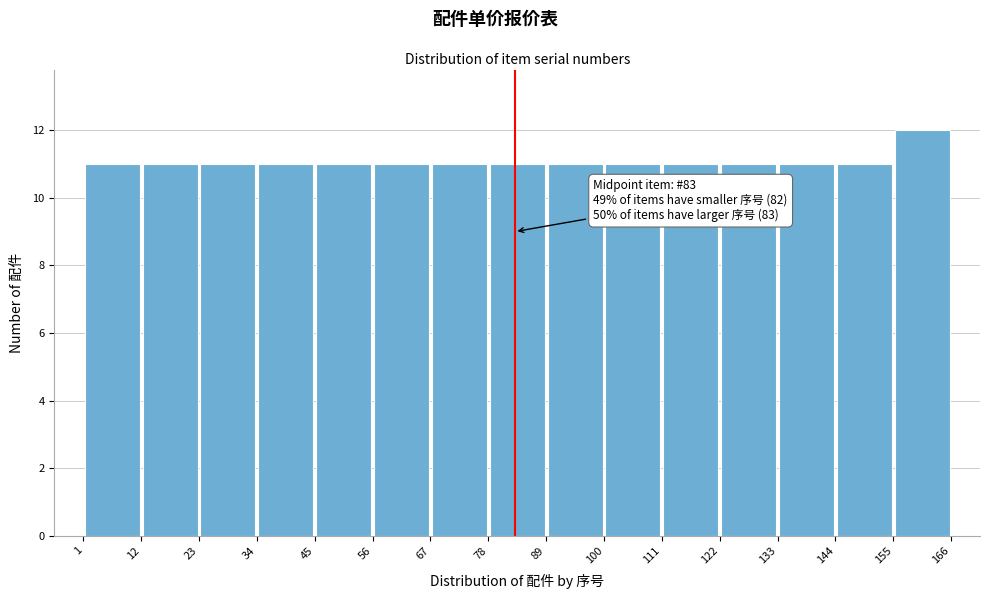

Over which range of the x-axis is the bar tallest?

155 to 166